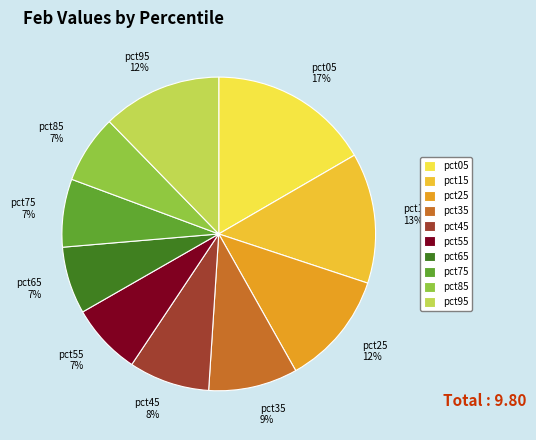

To the nearest percent, what is the combined percentage of pct05 and pct55?

24%